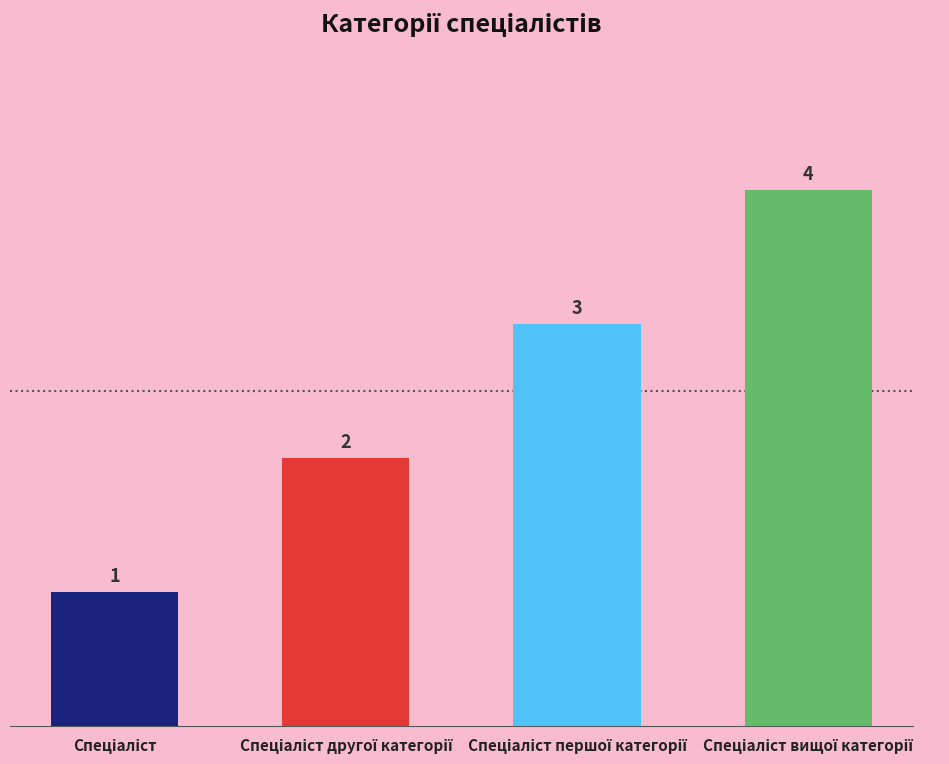

What is the value of the 2nd bar from the left?

2